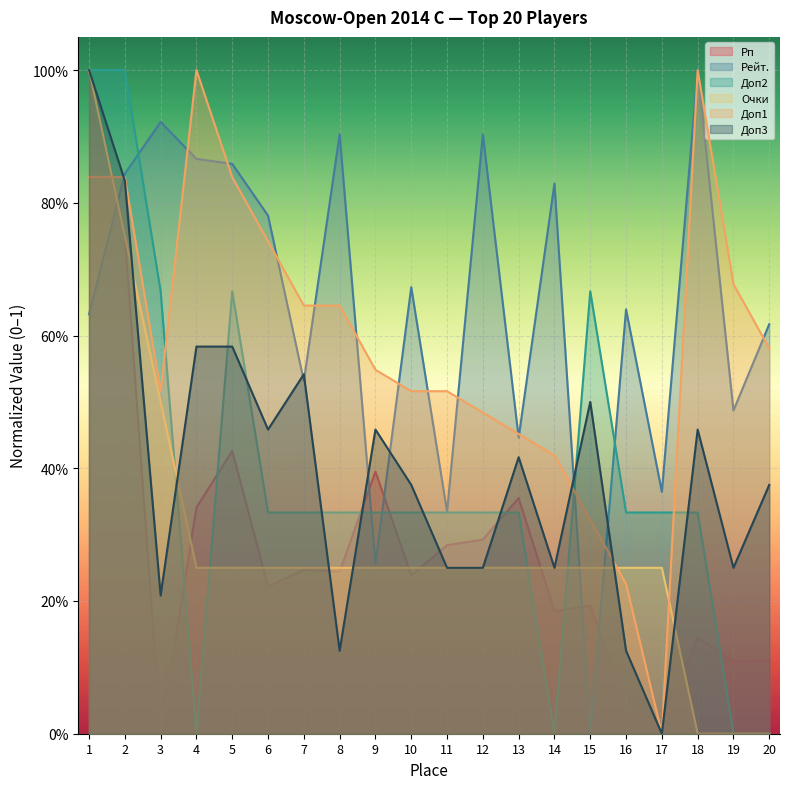

How many values in the Доп3 series exceed 0?

19